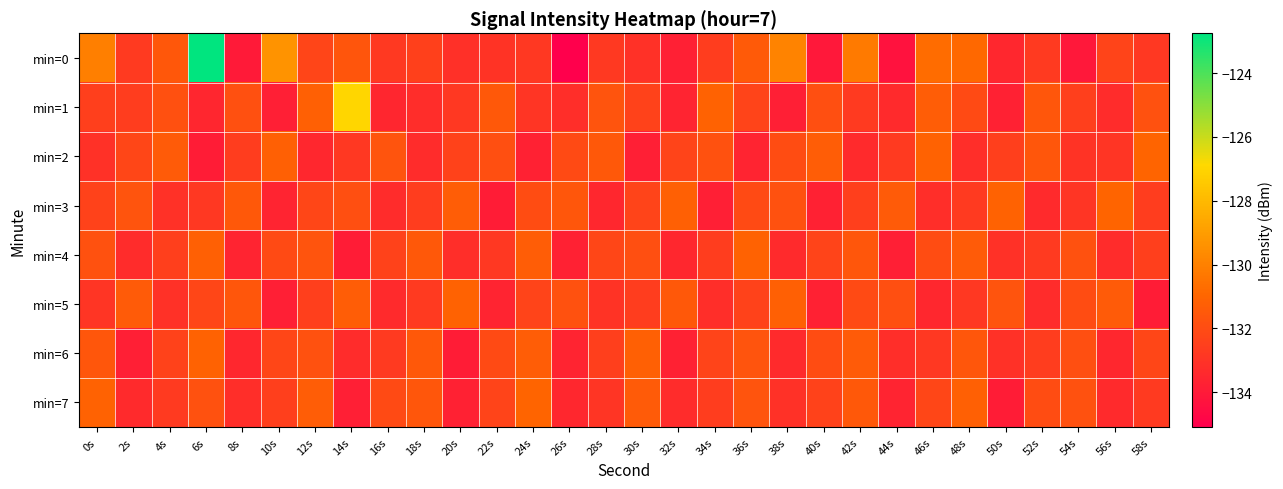

Rank the series by their maximum value, from highest to lowest.

min=0, min=1, min=2, min=3, min=7, min=4, min=5, min=6